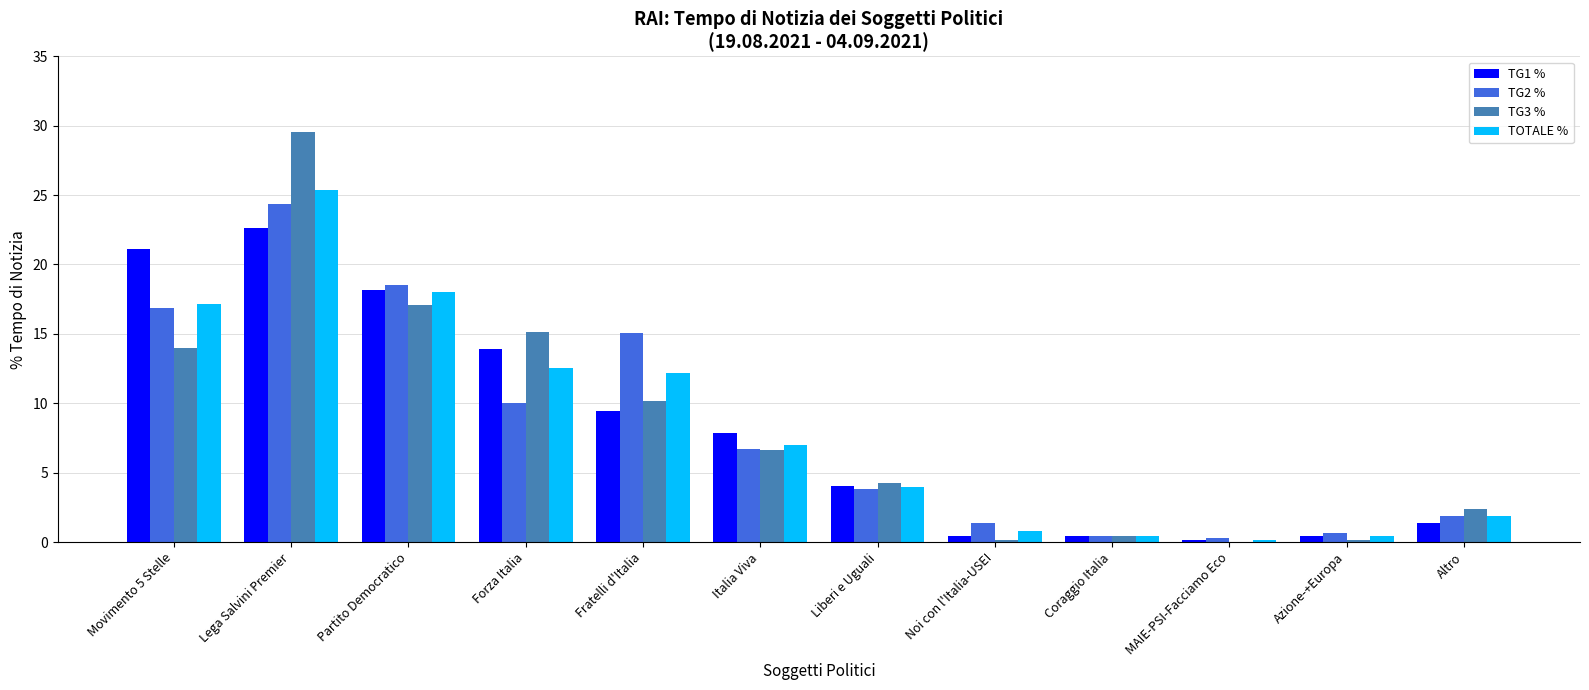

What is the average value of the TG1 % series?

8.3